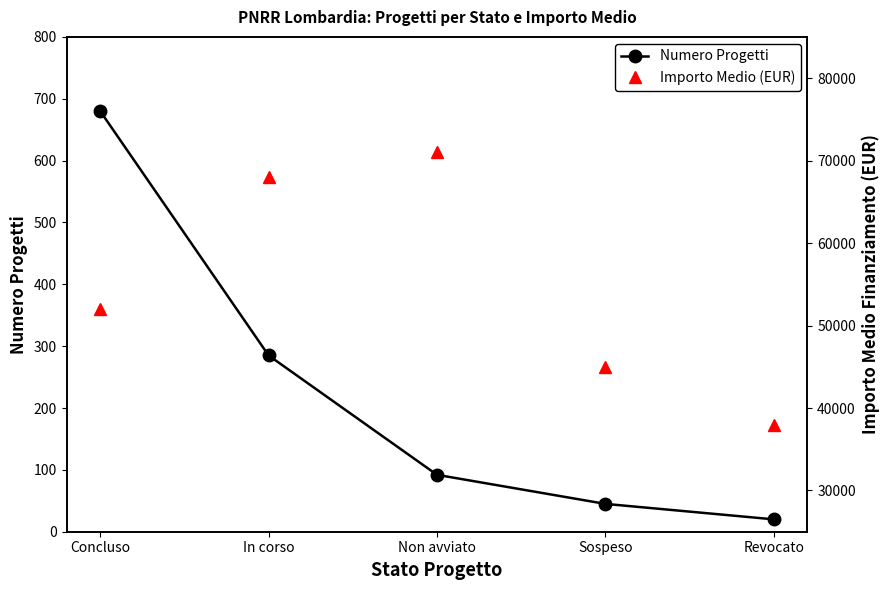

Does the chart display data point markers on the line(s)?

Yes